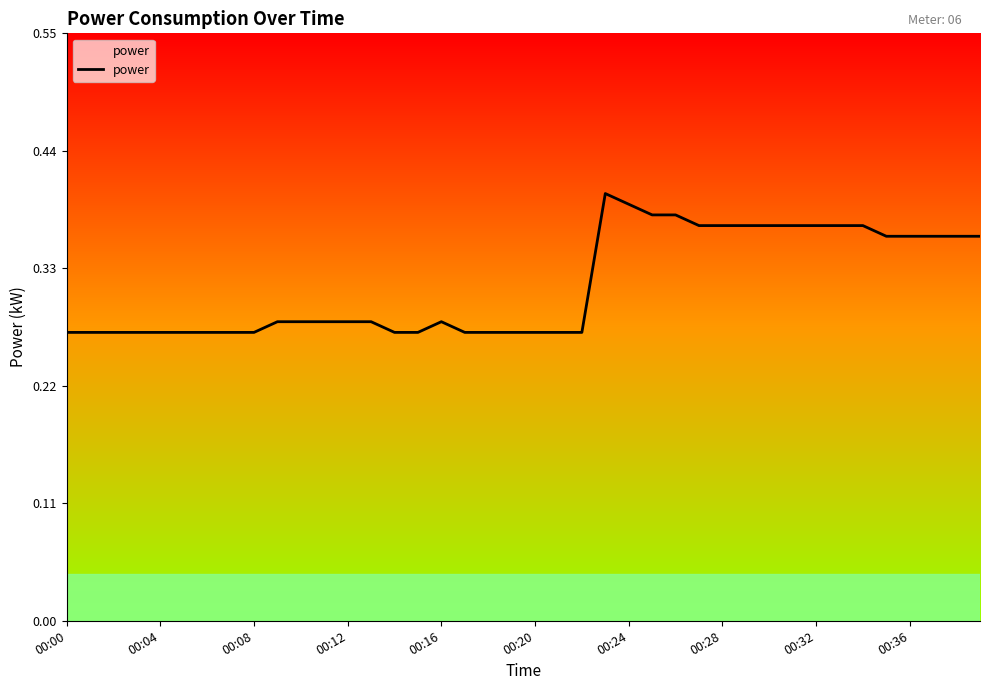

The chart shows a value of 0.1 at 00:36. True or false?

False